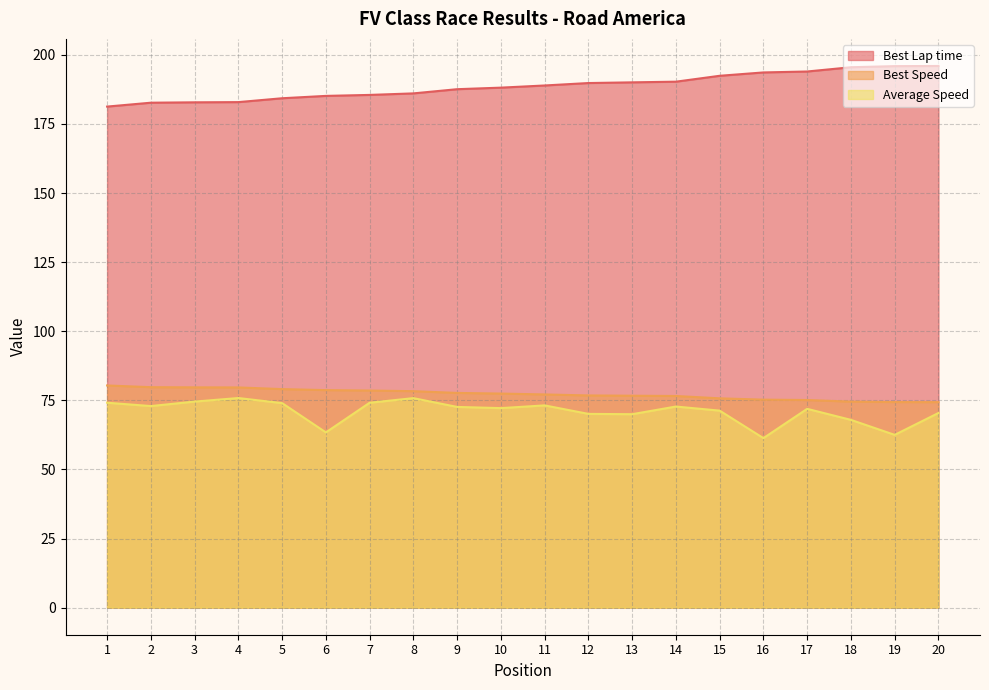

Is the value of Best Speed at 11 greater than the value of Best Lap time at 19?

No